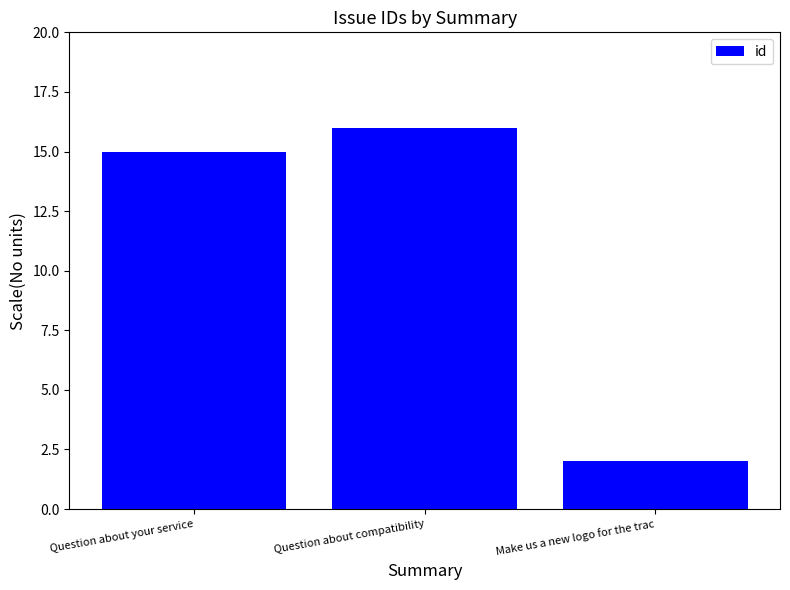

Does the chart contain stacked bars?

No